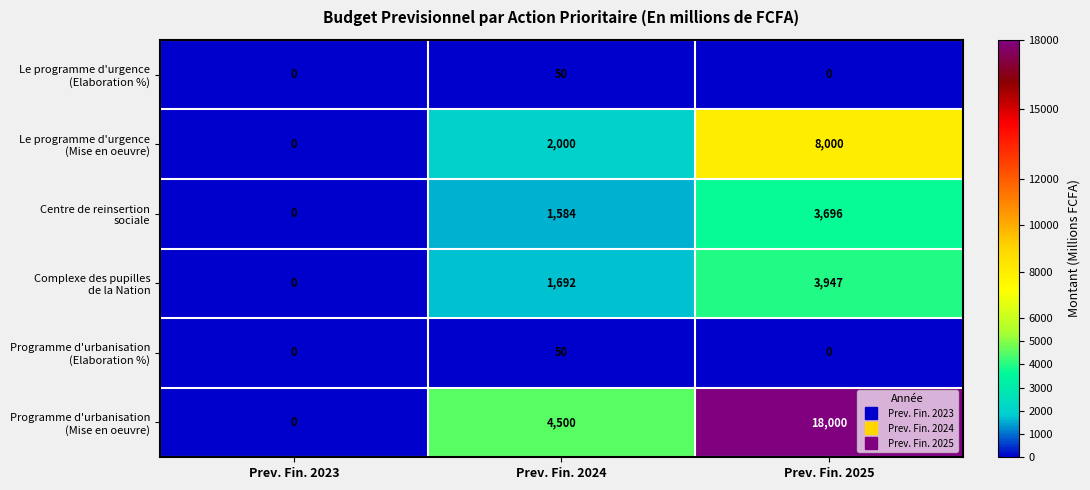

What is the greatest value displayed?

18000